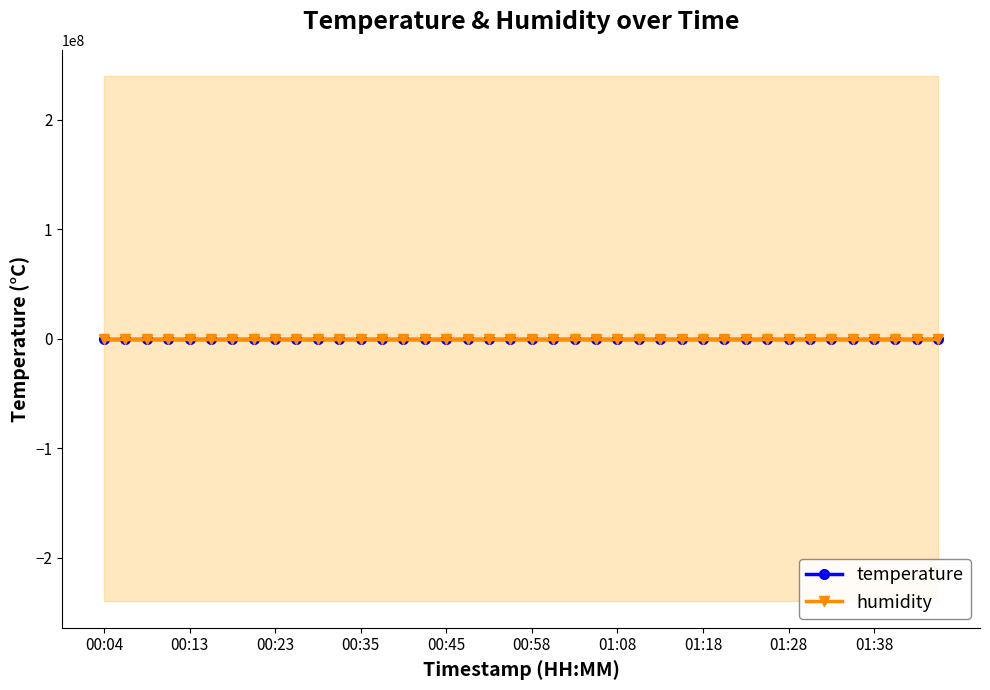

How many lines are shown in the chart?

2